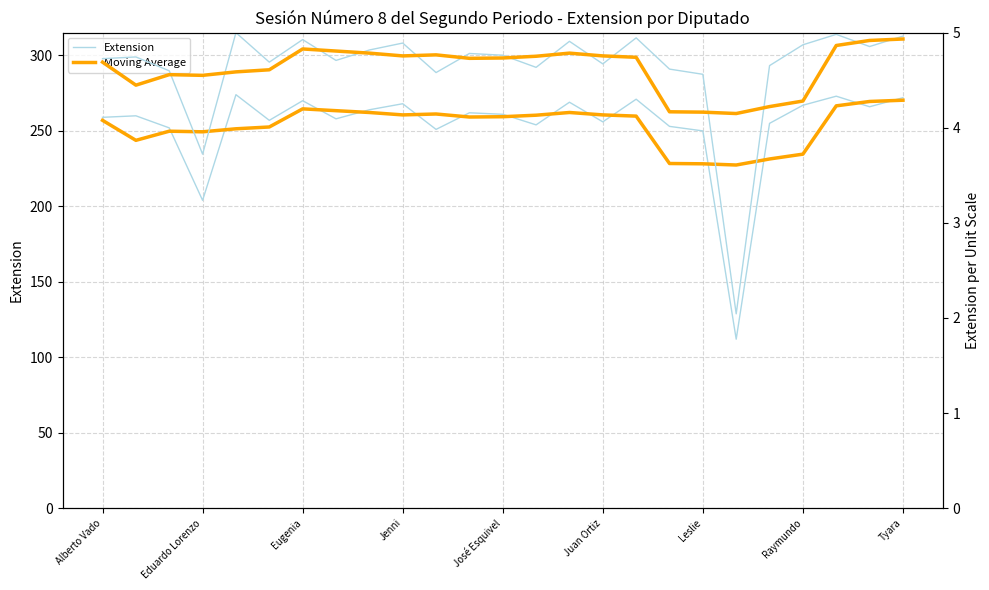

How many values in the Extension series exceed 260?

12